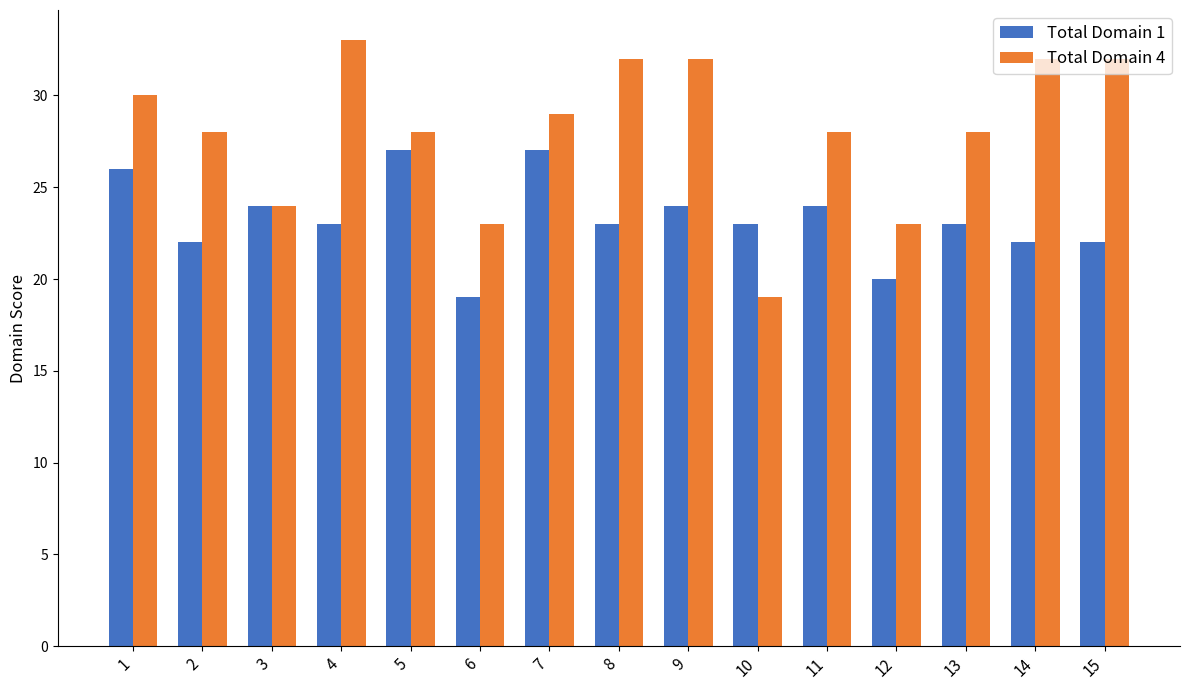

Which series has the largest total across all categories?

Total Domain 4